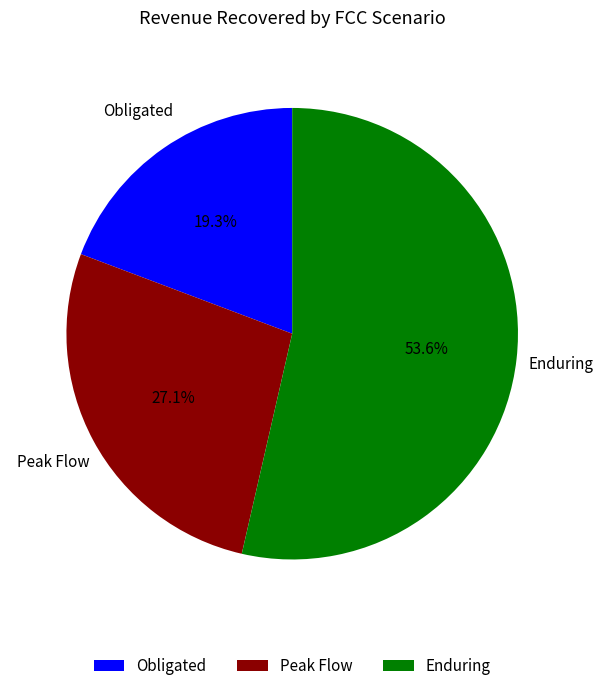

To the nearest percent, what is the difference between the largest and smallest slice percentages?

34%